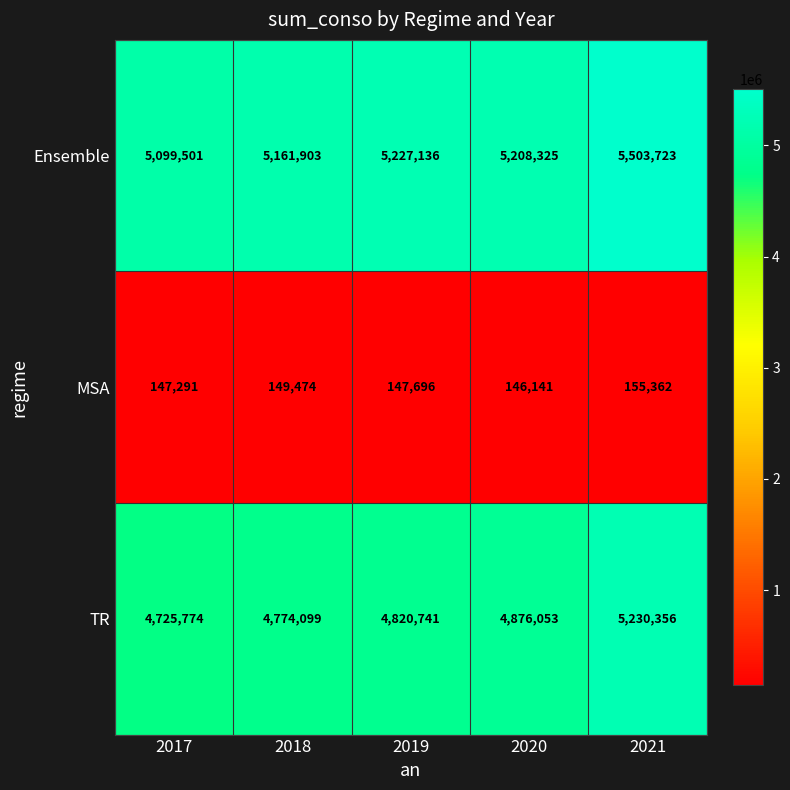

Count the number of data series in this chart.

3